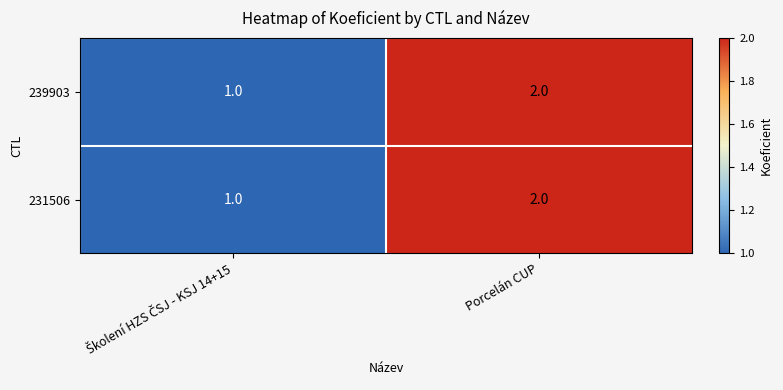

What is the total value across all series at Porcelán CUP?

4